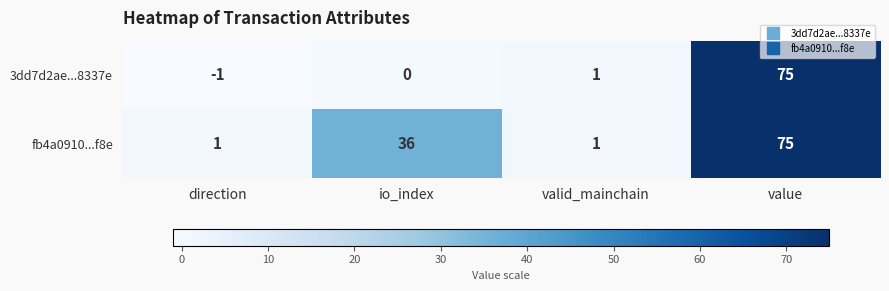

Which series changed the most between io_index and value?

3dd7d2ae...8337e